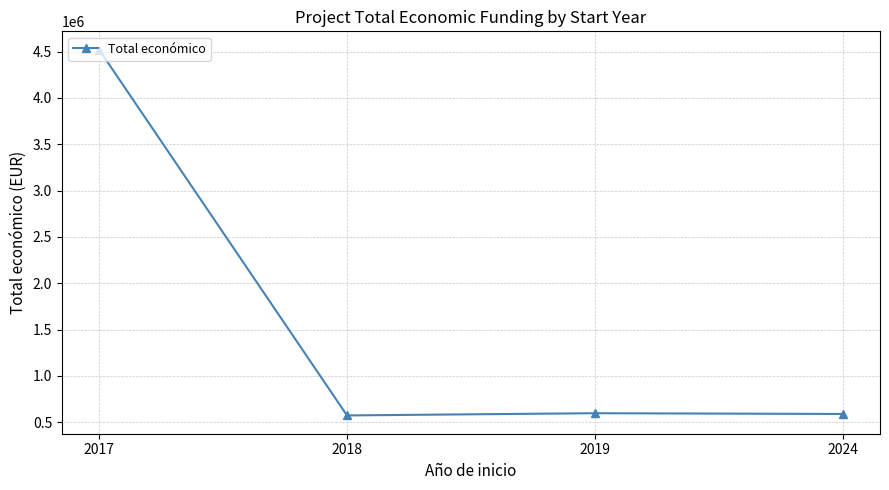

Where is the first local maximum?

2019